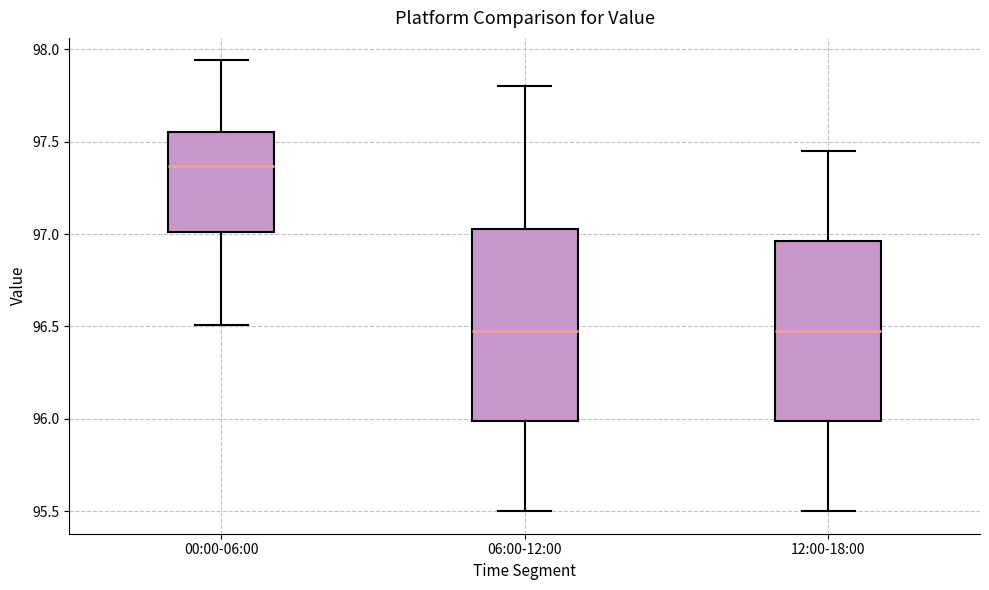

Which box has the highest median line?

00:00-06:00